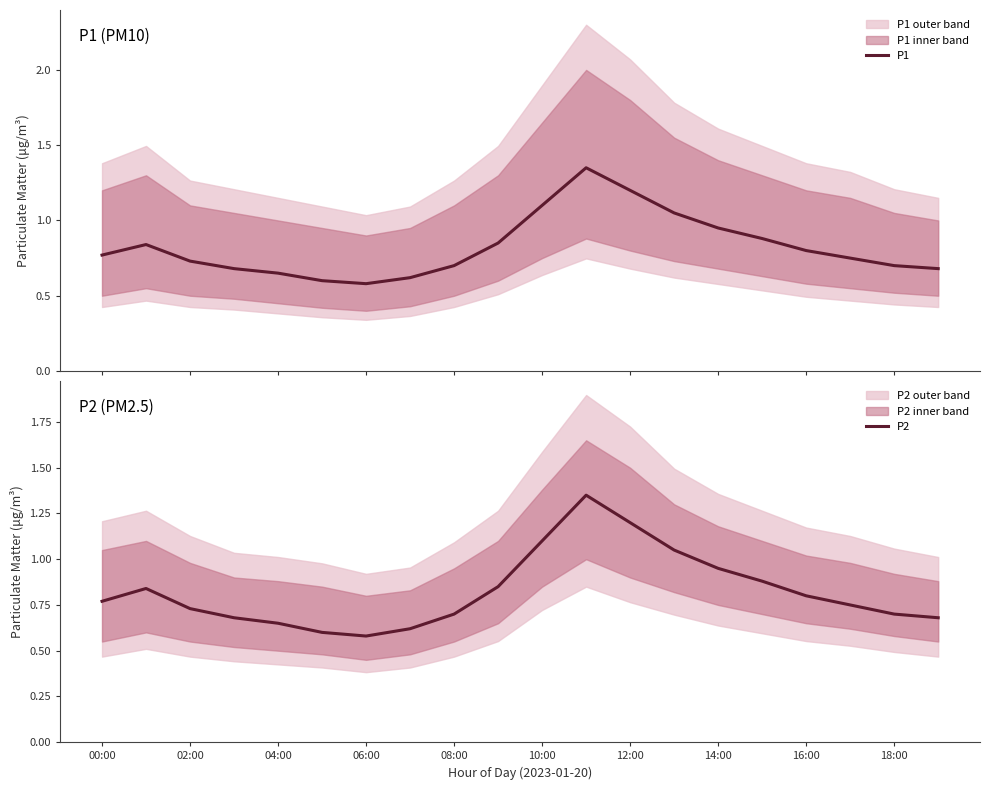

Is it true that P2 equals 0.5 at 00:00?

False